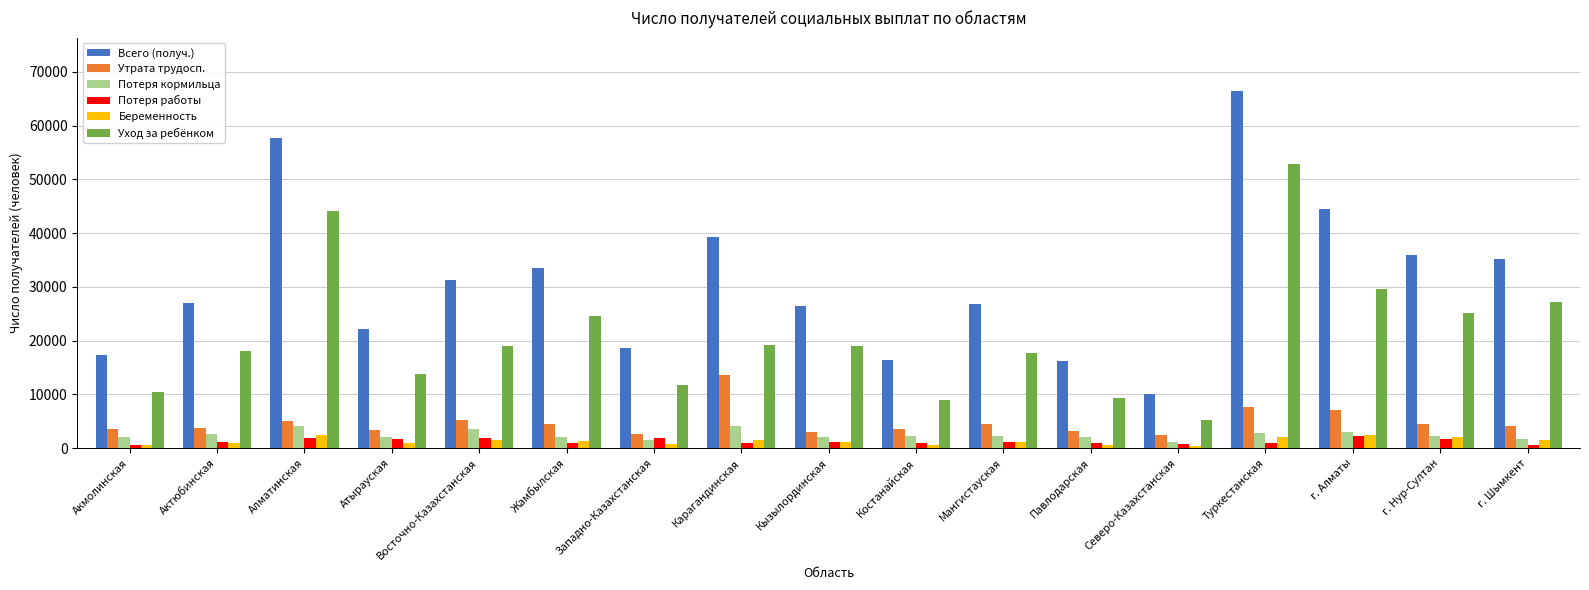

What is the spread (max minus min) of values at г. Алматы?

42310